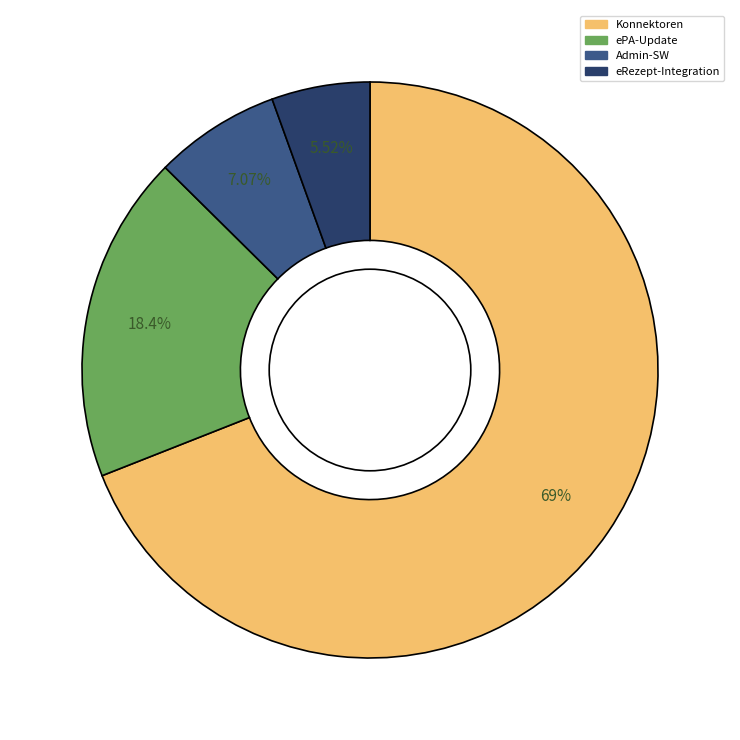

True or false: Konnektoren accounts for 69% of the total.

True